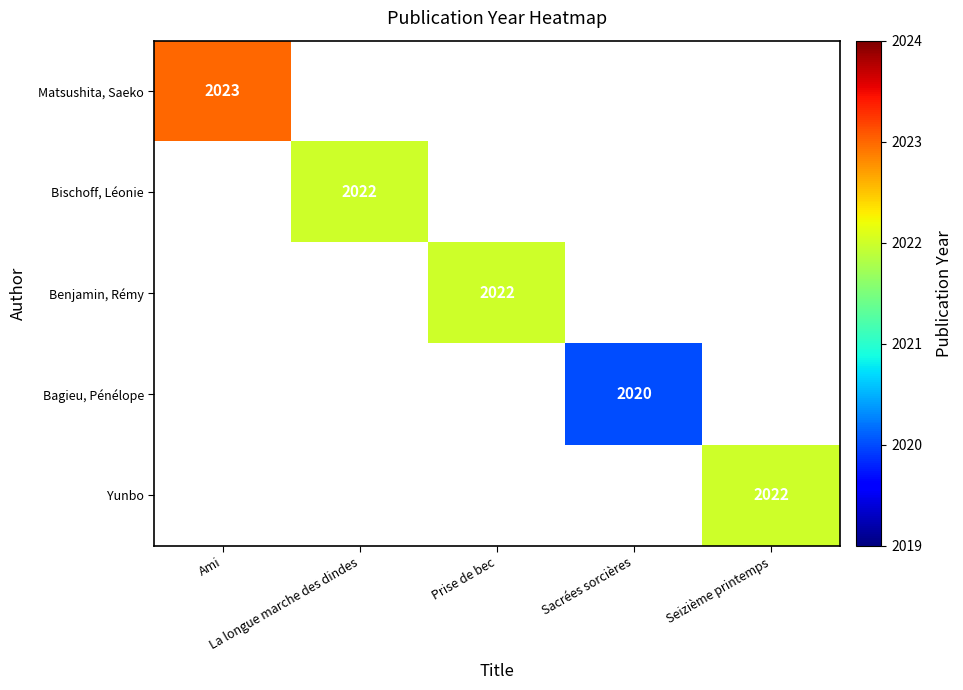

Count the number of data series in this chart.

5